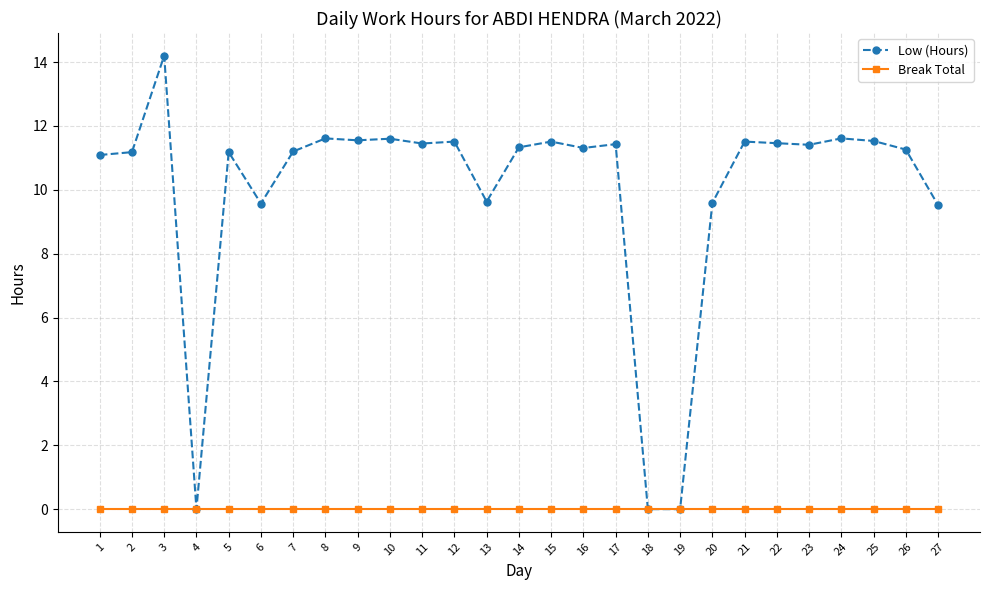

Is it true that Low (Hours) equals 2.8 at 17?

False